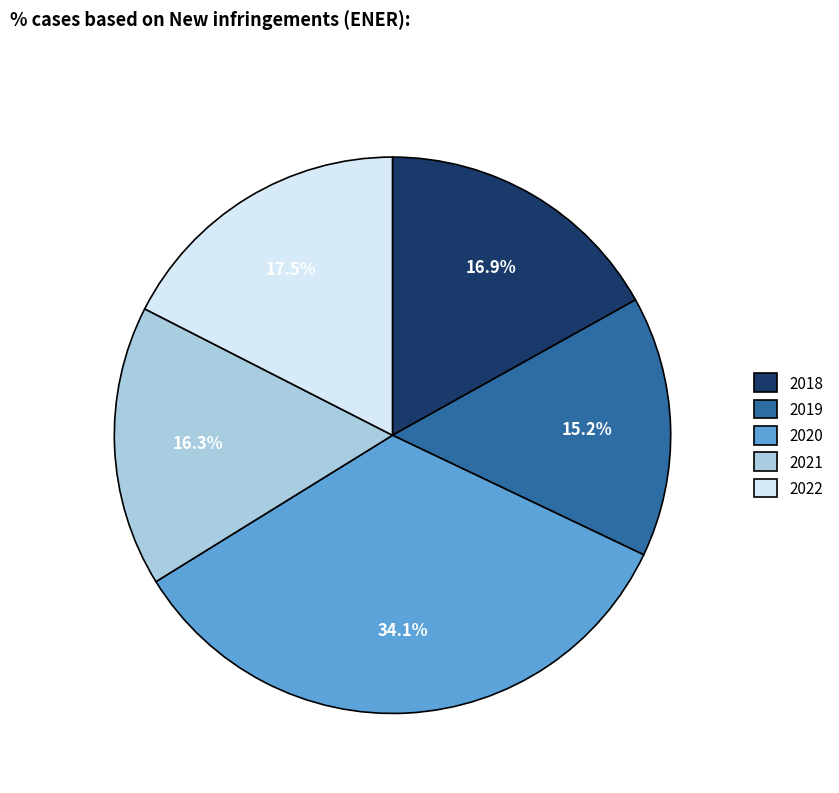

Which has a higher value, 2022 or 2020?

2020